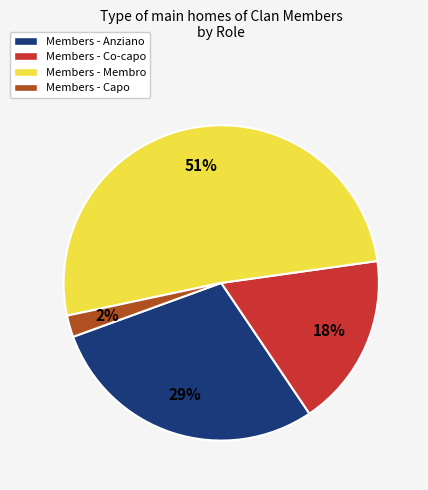

To the nearest percent, what is the average slice percentage?

25%